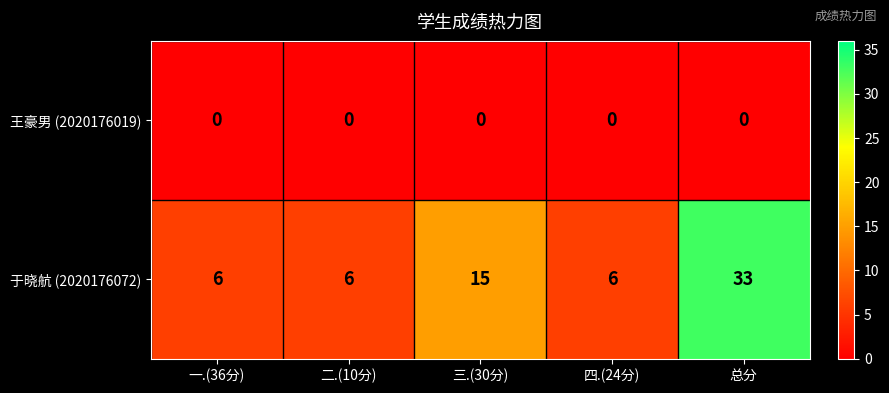

List the series in order of their overall mean, highest first.

于晓航 (2020176072), 王豪男 (2020176019)